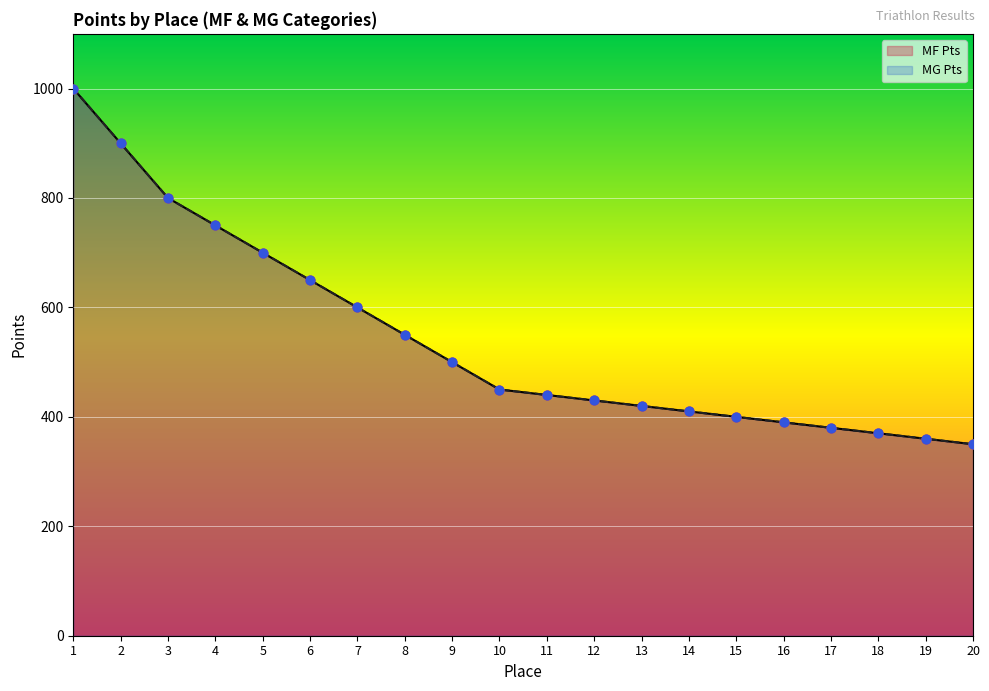

What are all the series names shown in the legend?

MF Pts, MG Pts